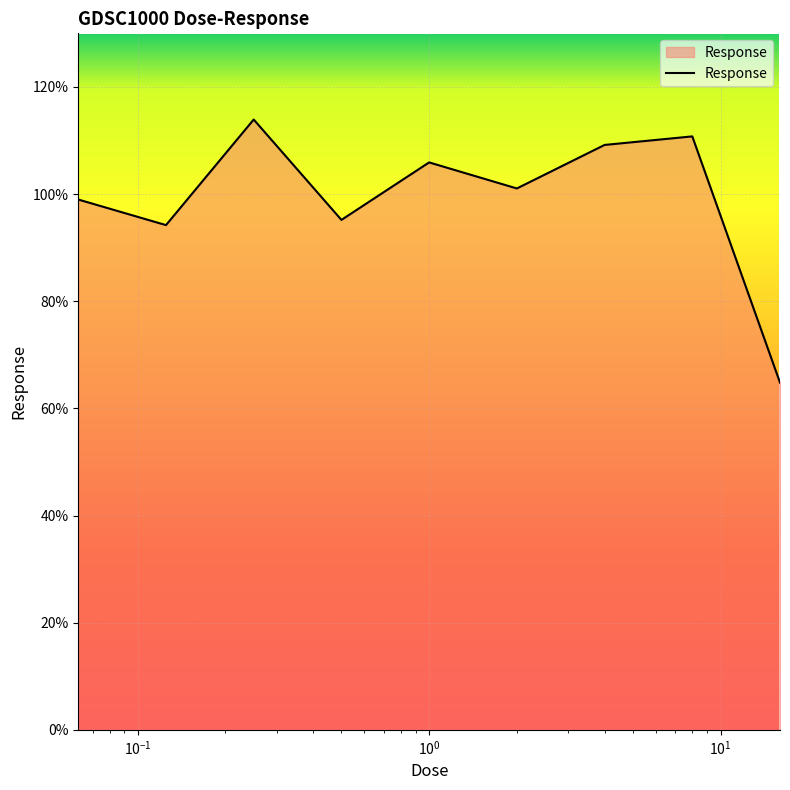

What is the smallest value displayed?

64.8